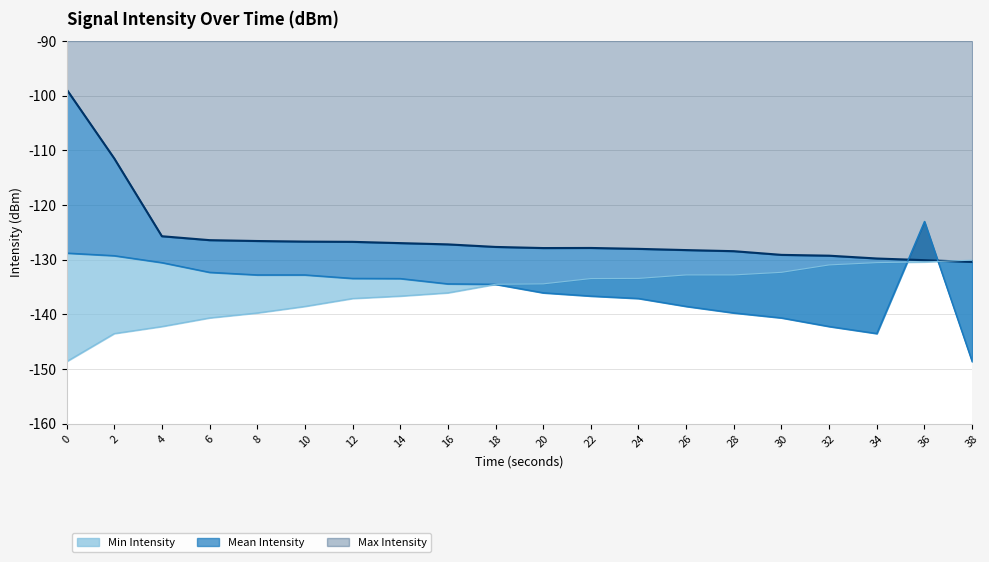

Which has a higher value, 6 or 36?

6